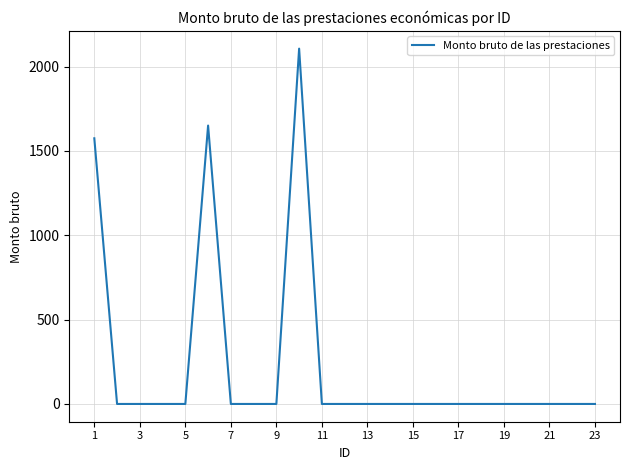

What is the maximum value shown in the chart?

2106.8